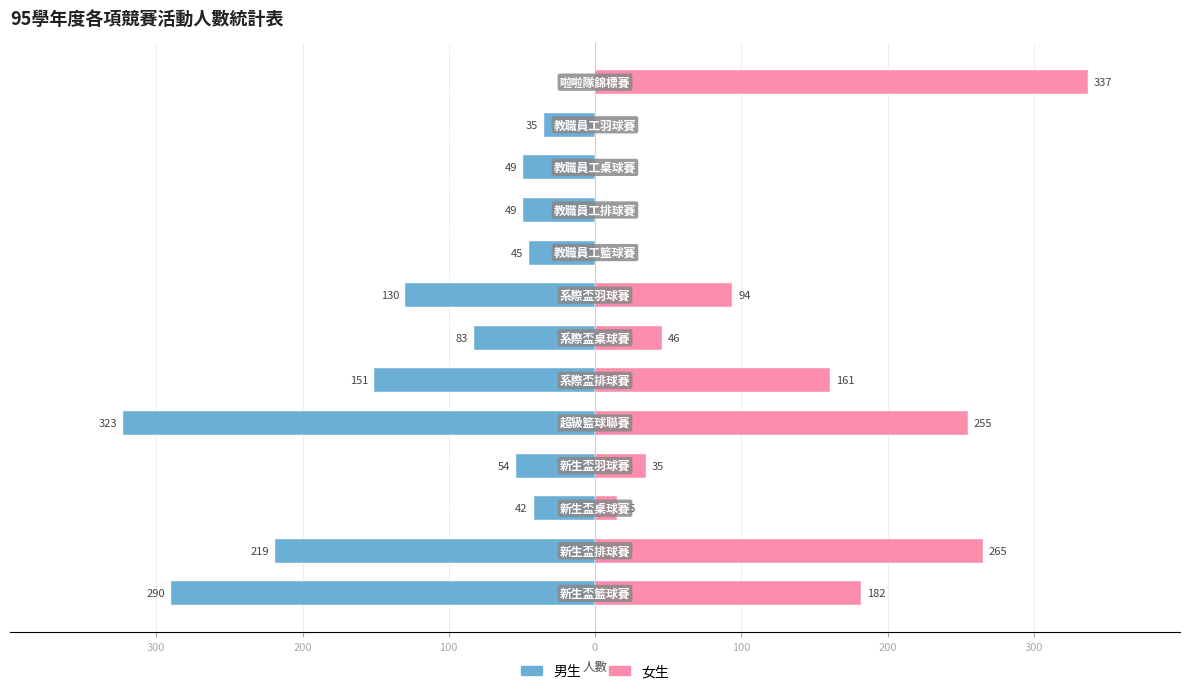

Reading left to right, list all the values displayed in this chart.

男生: -290	-219	-42	-54	-323	-151	-83	-130	-45	-49	-49	-35	0
女生: 182	265	15	35	255	161	46	94	0	0	0	0	337